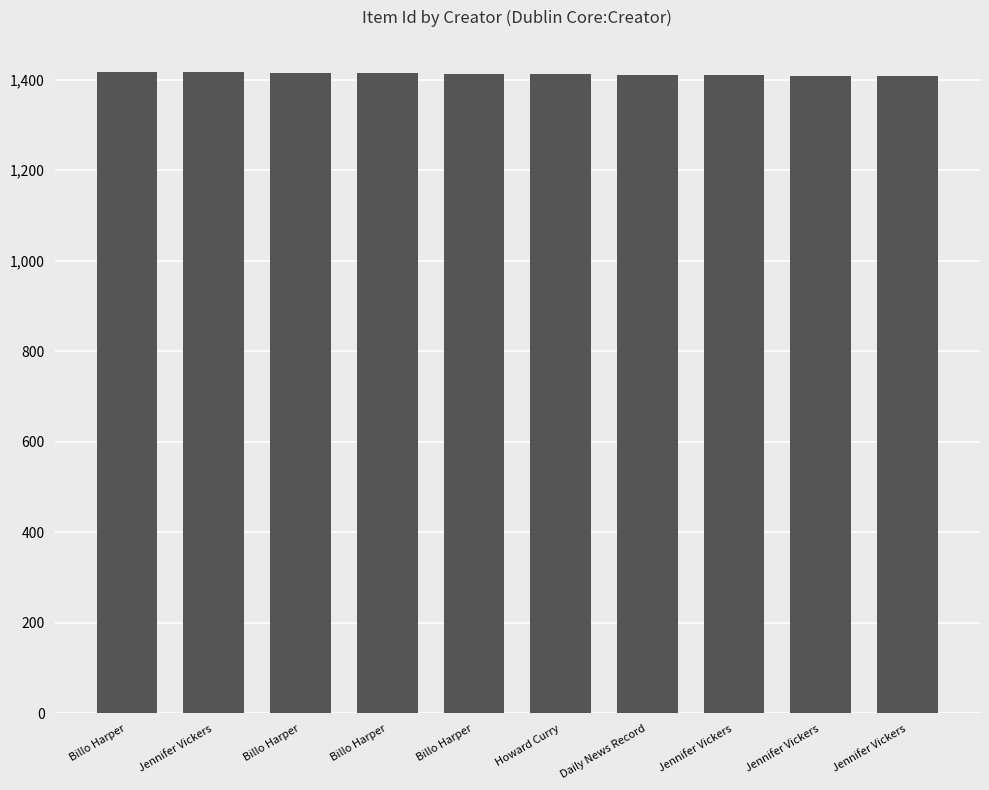

What is the ratio of the value at Jennifer Vickers to the value at Jennifer Vickers?

1.0